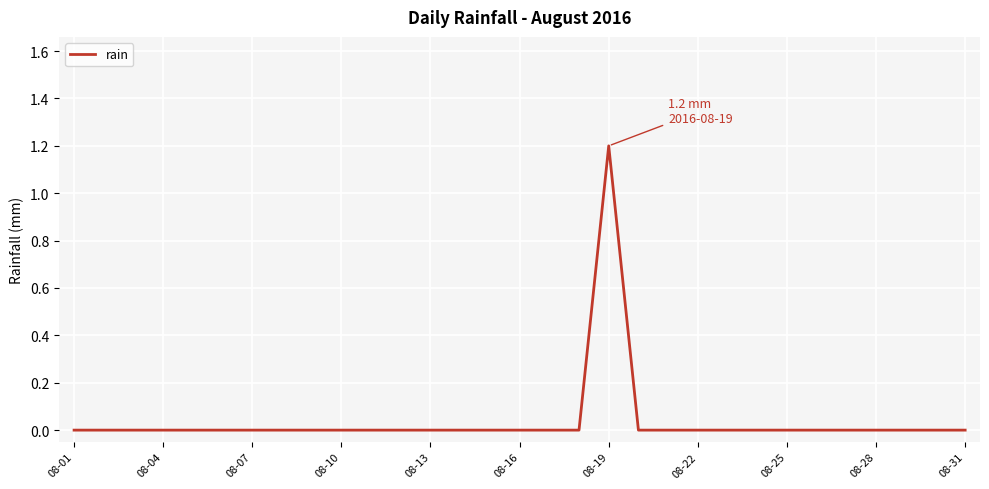

What is the greatest value displayed?

1.2